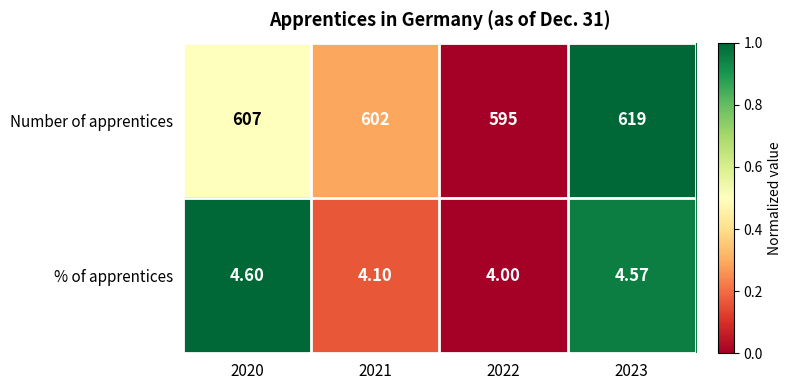

At 2023, list the series in order from smallest to largest.

% of apprentices, Number of apprentices